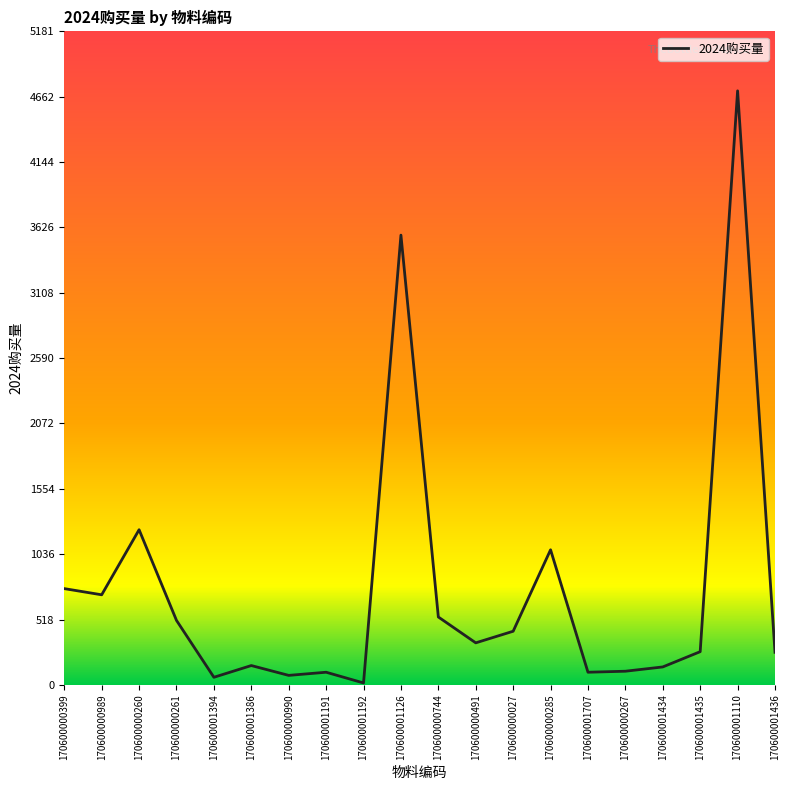

What is the change in value from 170600001386 to 170600000744?

+385